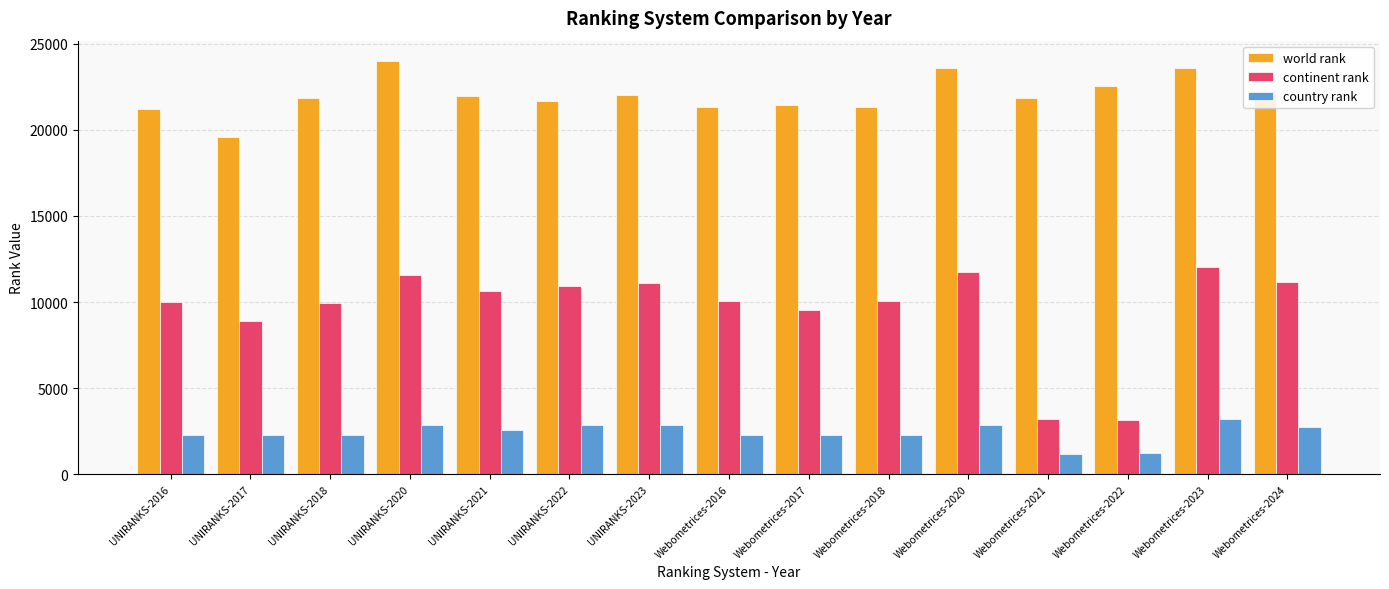

At which label does country rank reach its peak?

Webometrices-2023